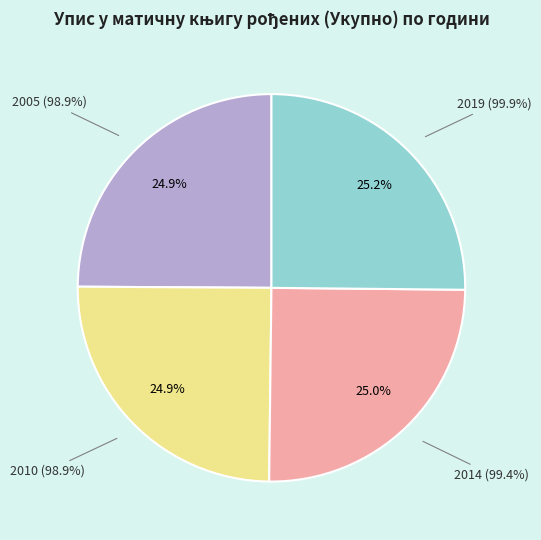

How many segments does this pie chart have?

4